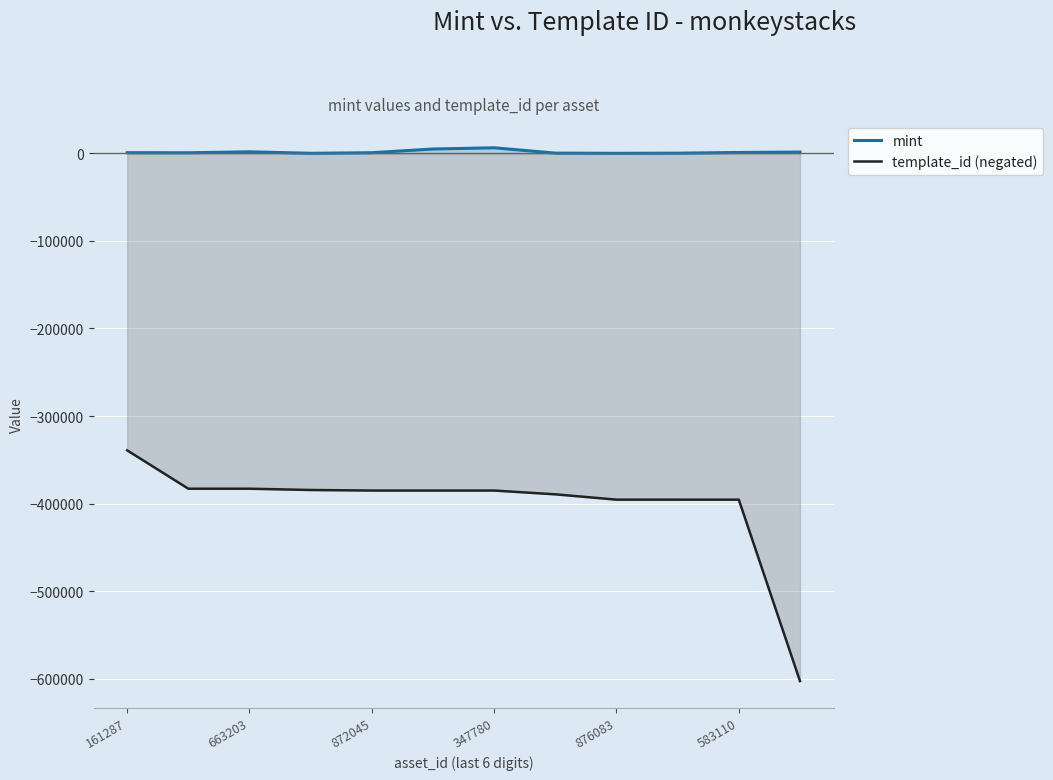

At which label does template_id (negated) reach its peak?

161287